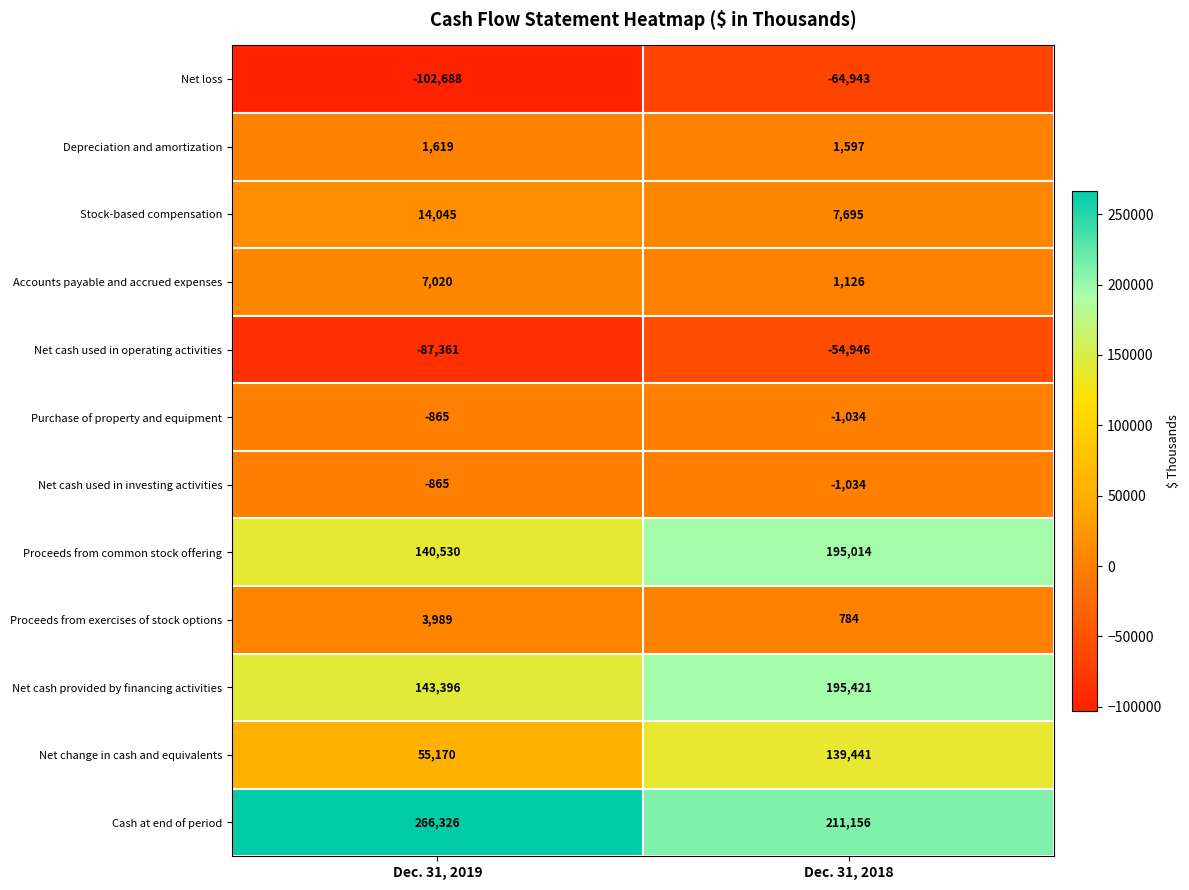

Rank the categories by Net cash used in operating activities value from highest to lowest.

Dec. 31, 2018, Dec. 31, 2019